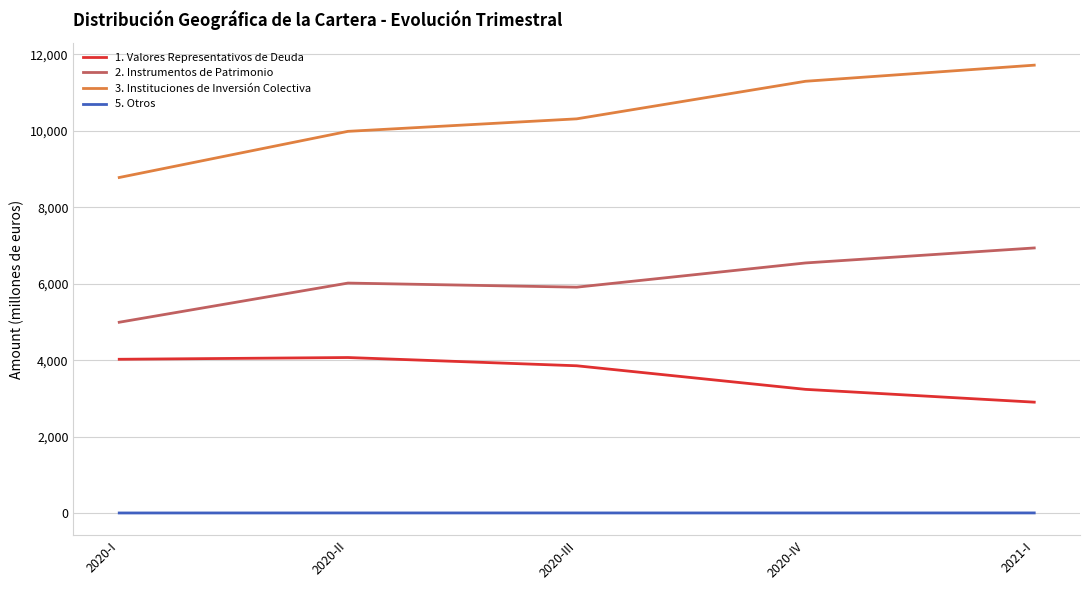

At which label is 5. Otros closest to 12902?

2020-III